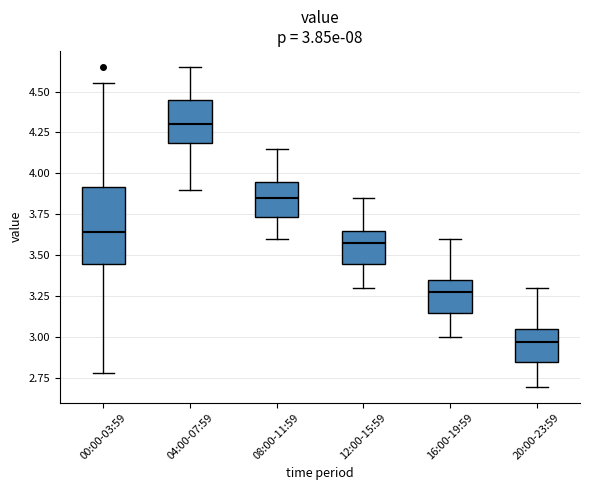

Which box has the lowest median line?

20:00-23:59